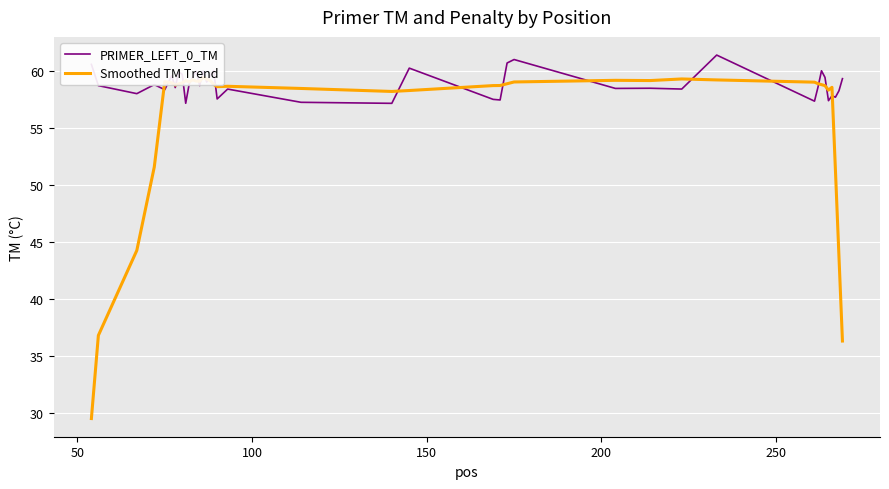

List the series in order of their peak value, highest first.

PRIMER_LEFT_0_TM, Smoothed TM Trend